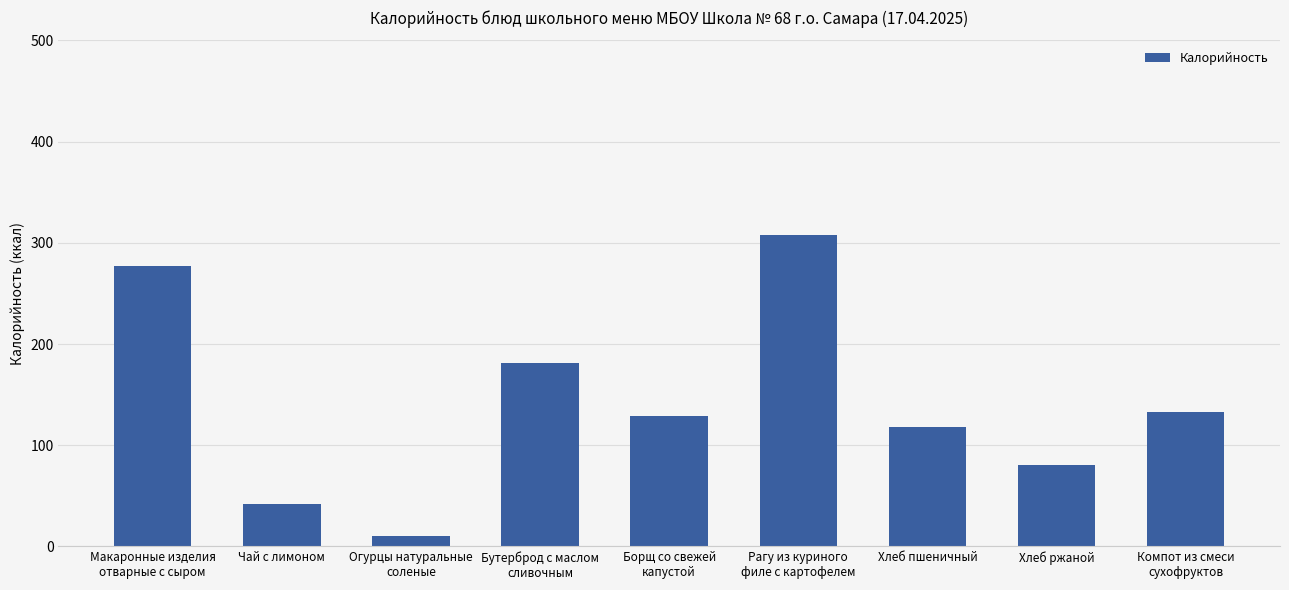

How many categories are shown in the chart?

9